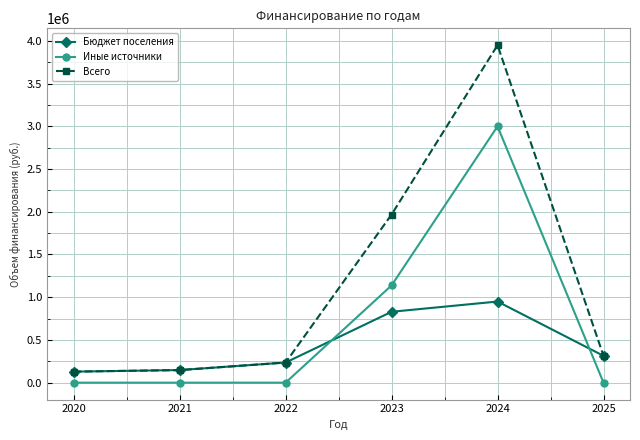

Between 2022 and 2023, which series saw the biggest shift?

Всего